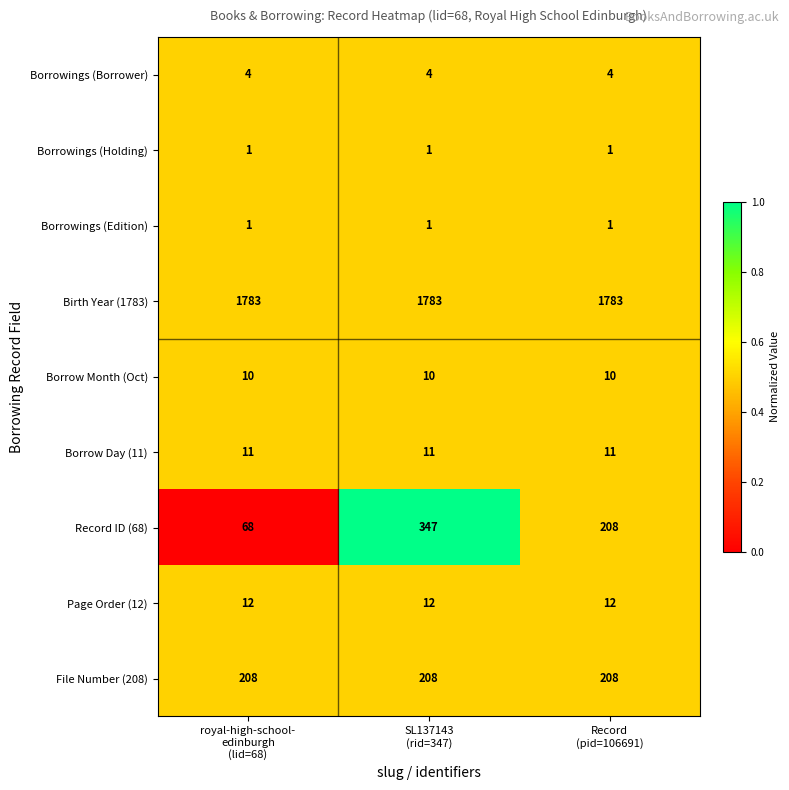

What is the minimum value for Page Order (12)?

12